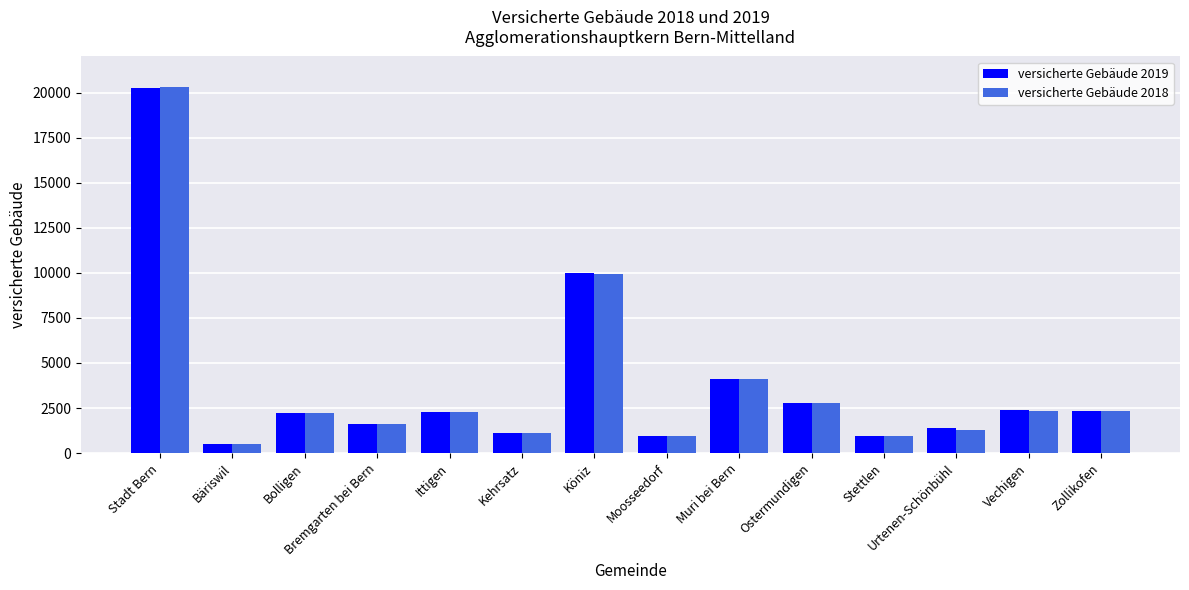

How many data points in versicherte Gebäude 2019 are less than 2298?

7